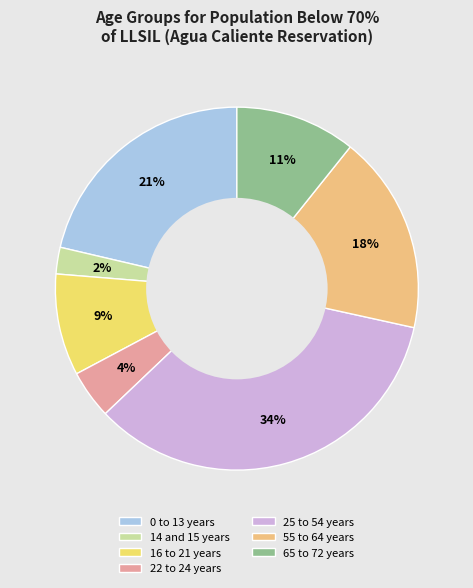

The 14 and 15 years slice represents 15% of the pie. True or false?

False